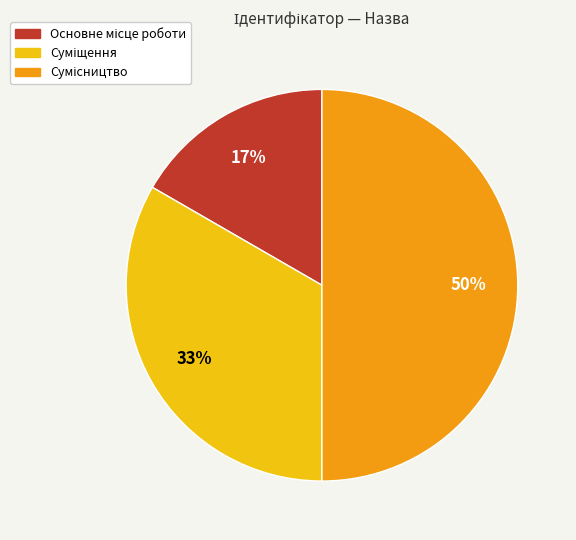

To the nearest percent, what is the difference between the largest and smallest slice percentages?

33%